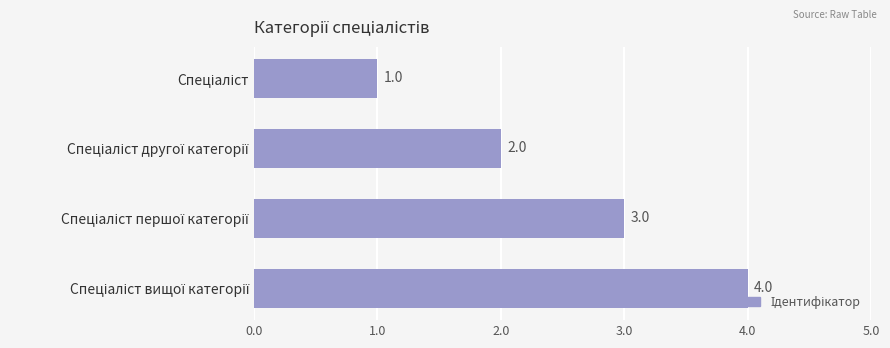

Are the bars horizontal?

Yes